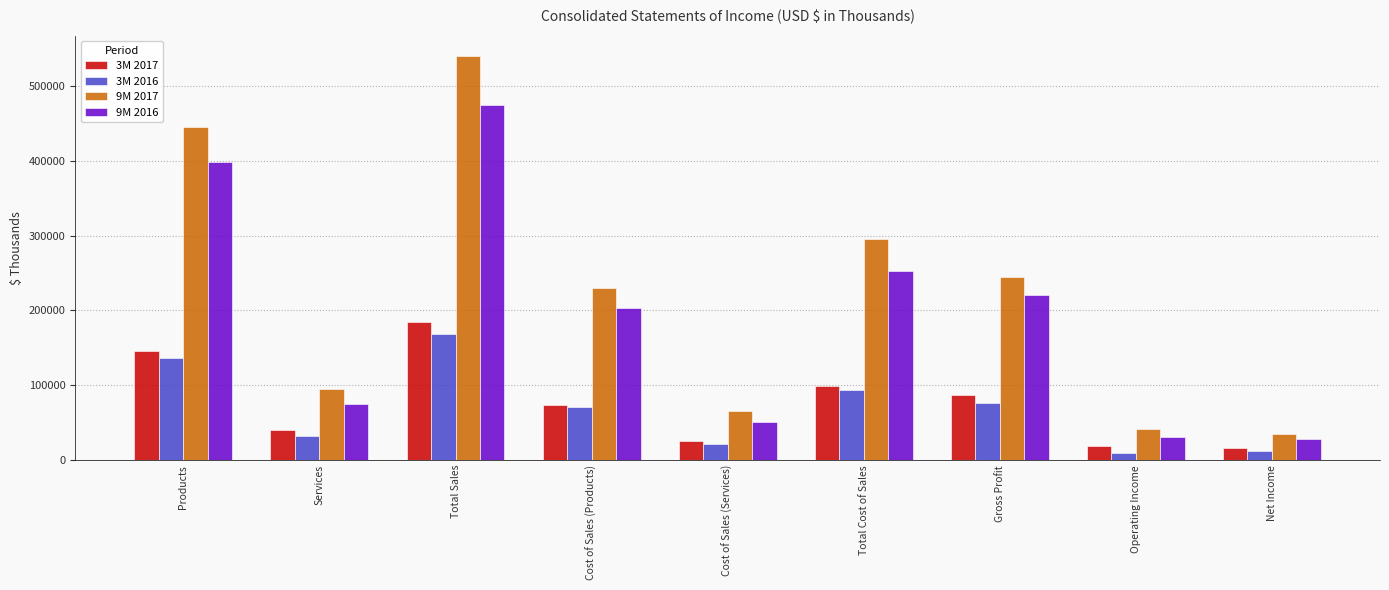

Are the bars horizontal?

No